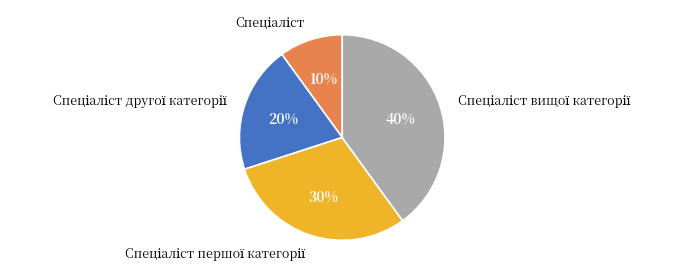

To the nearest percent, what is the average slice percentage?

25%